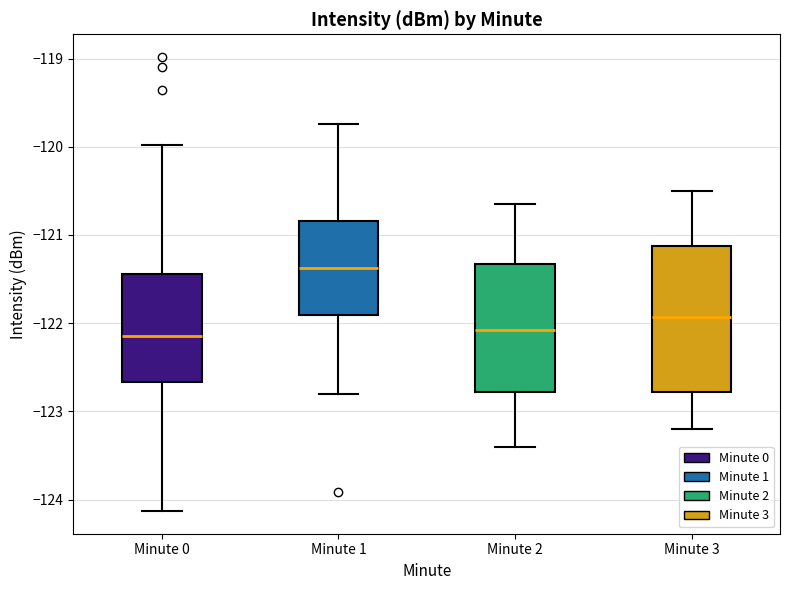

Comparing the boxes themselves (not the whiskers), which one is the tallest?

Minute 3